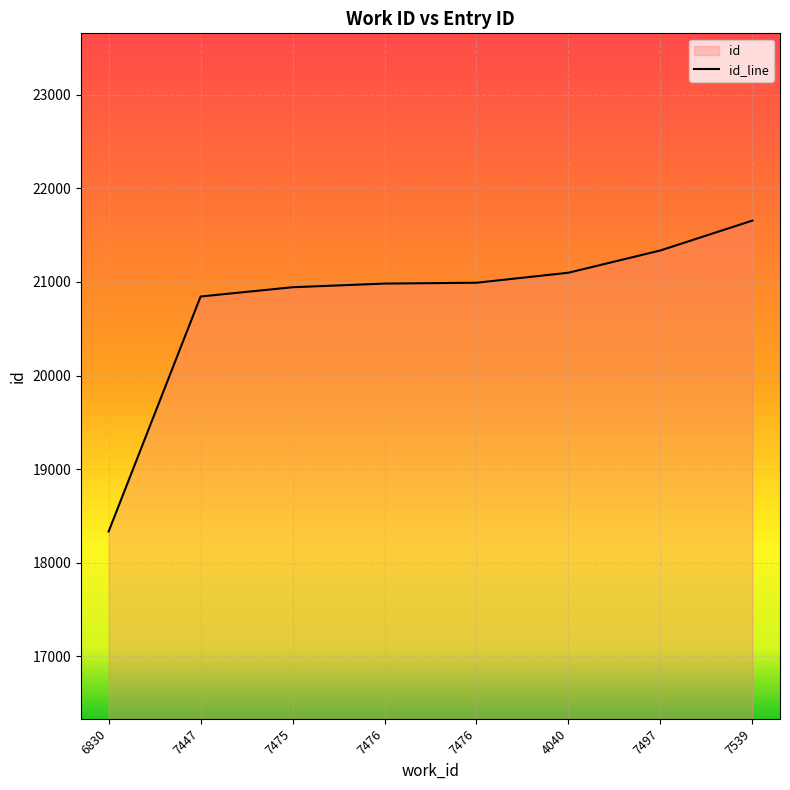

At which category does the chart reach its minimum across all series?

6830